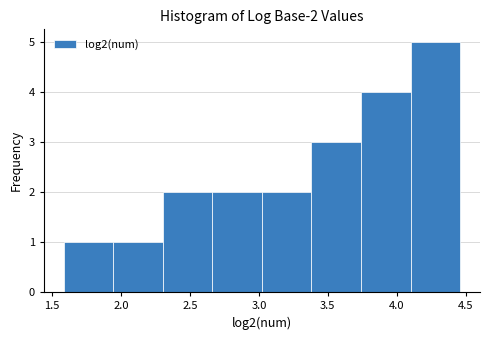

Which range on the x-axis has the tallest bar?

4.10 to 4.45